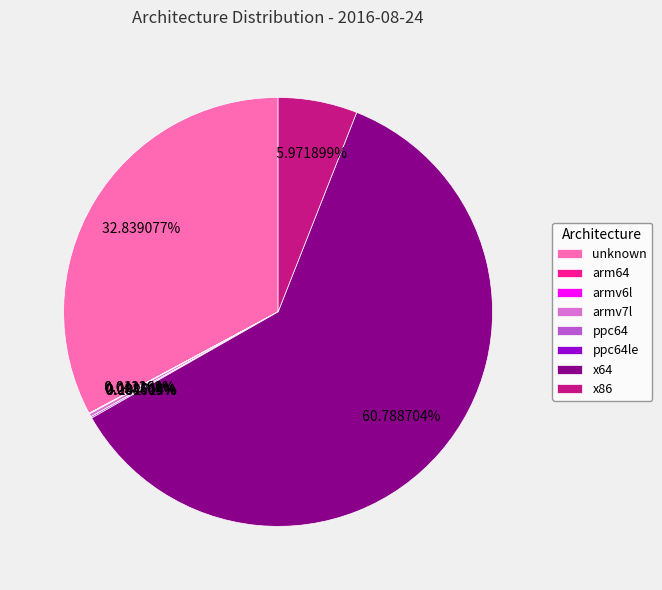

Does any single category account for the majority?

Yes